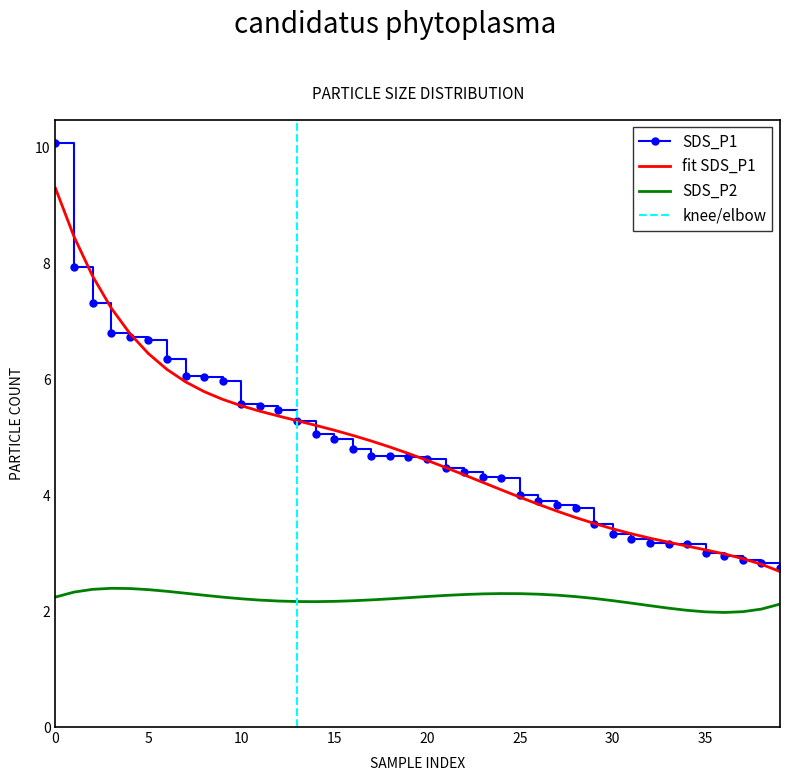

True or false: SDS_P2 and SDS_P1 cross at least once.

False